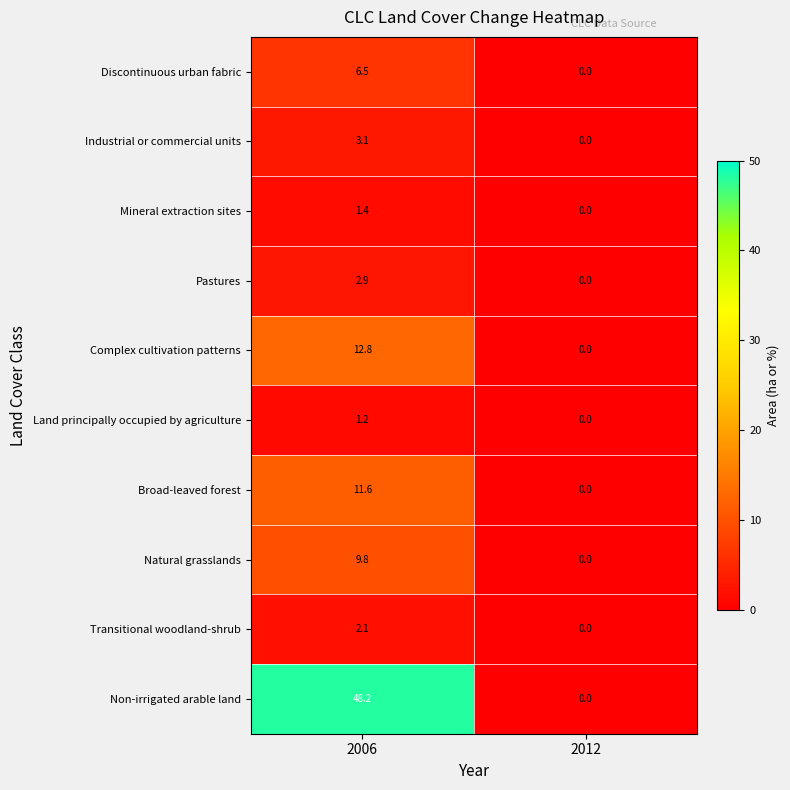

The Land principally occupied by agriculture series shows 0.0 at 2012. True or false?

True